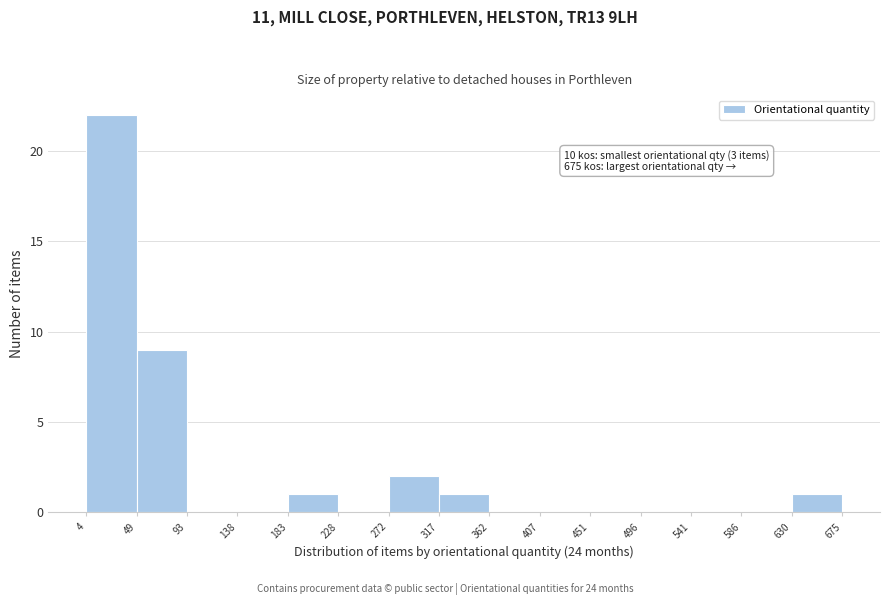

Which range on the x-axis has the tallest bar?

4 to 49